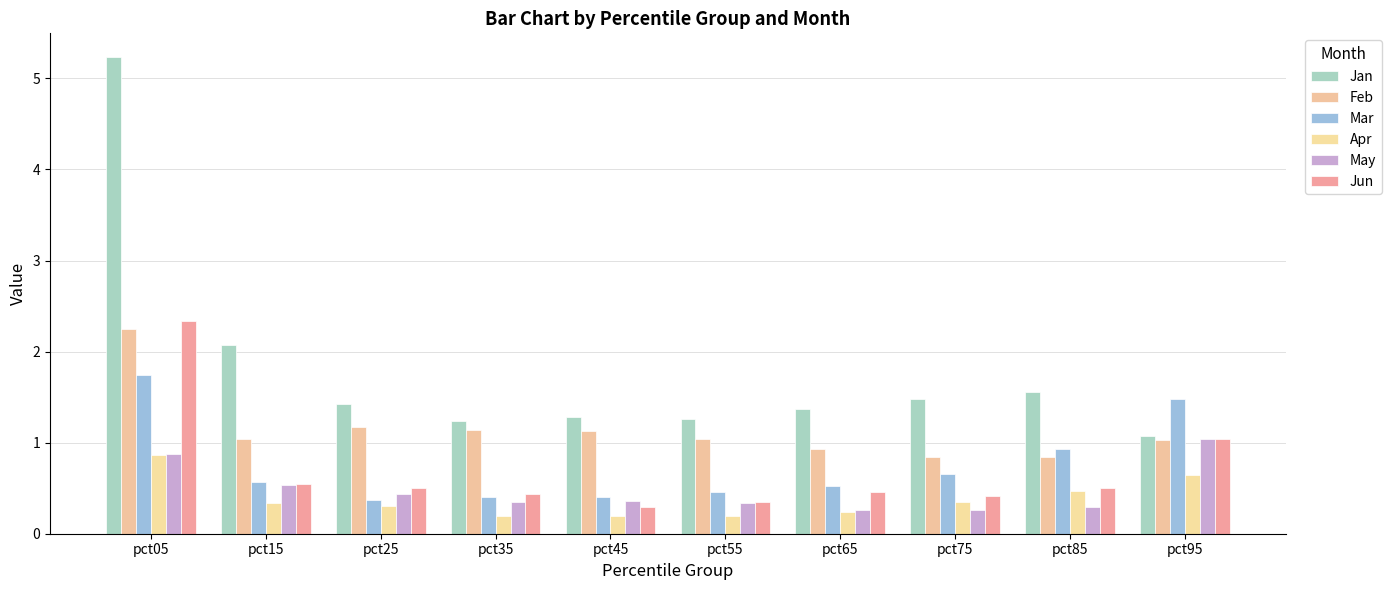

How many data points does each series have?

10